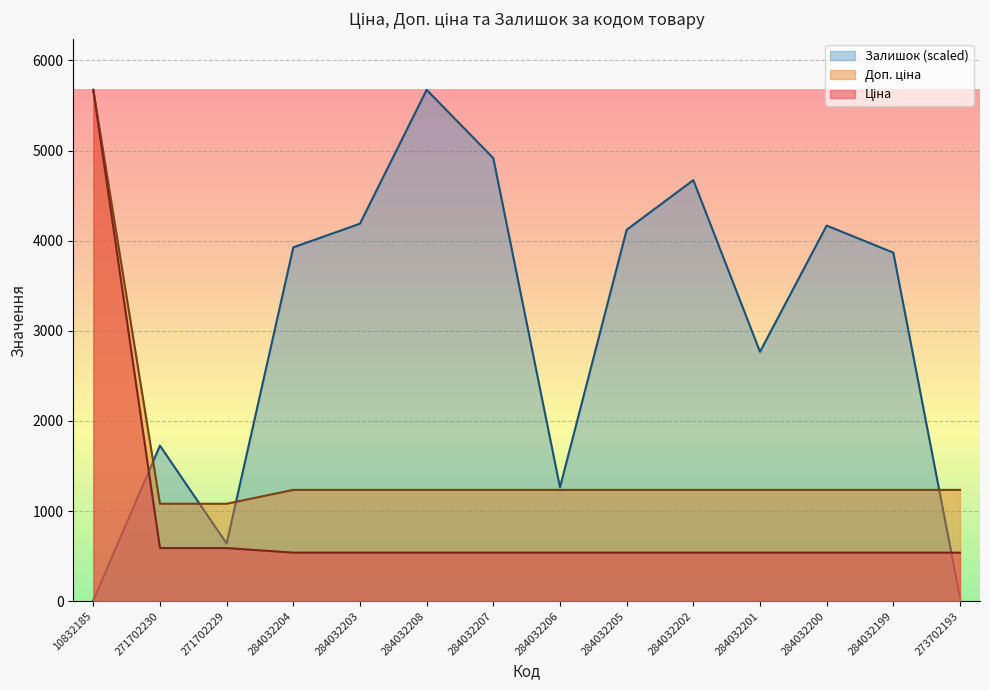

Is it true that Ціна equals 539.0 at 284032201?

True